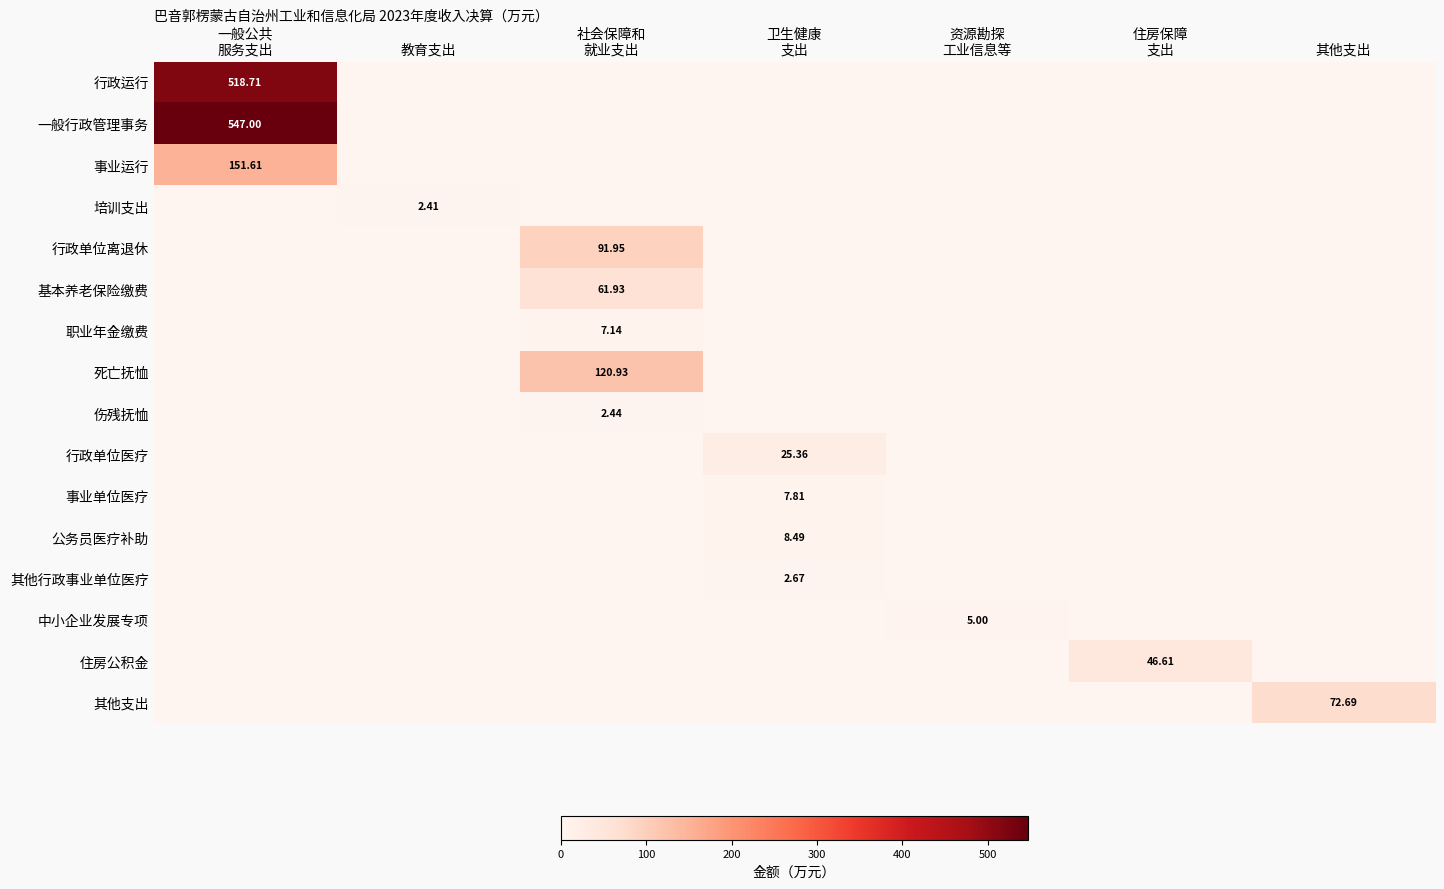

Which label corresponds to the smallest value in the chart?

教育支出